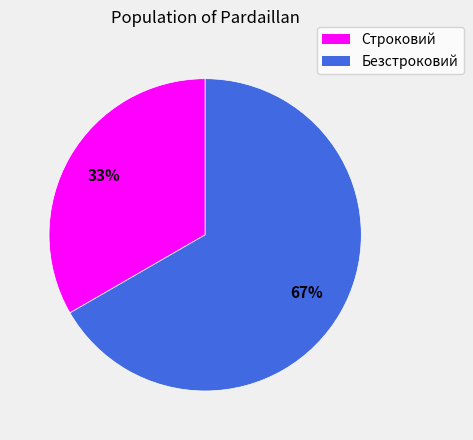

Does Безстроковий account for over 50% of the chart?

Yes